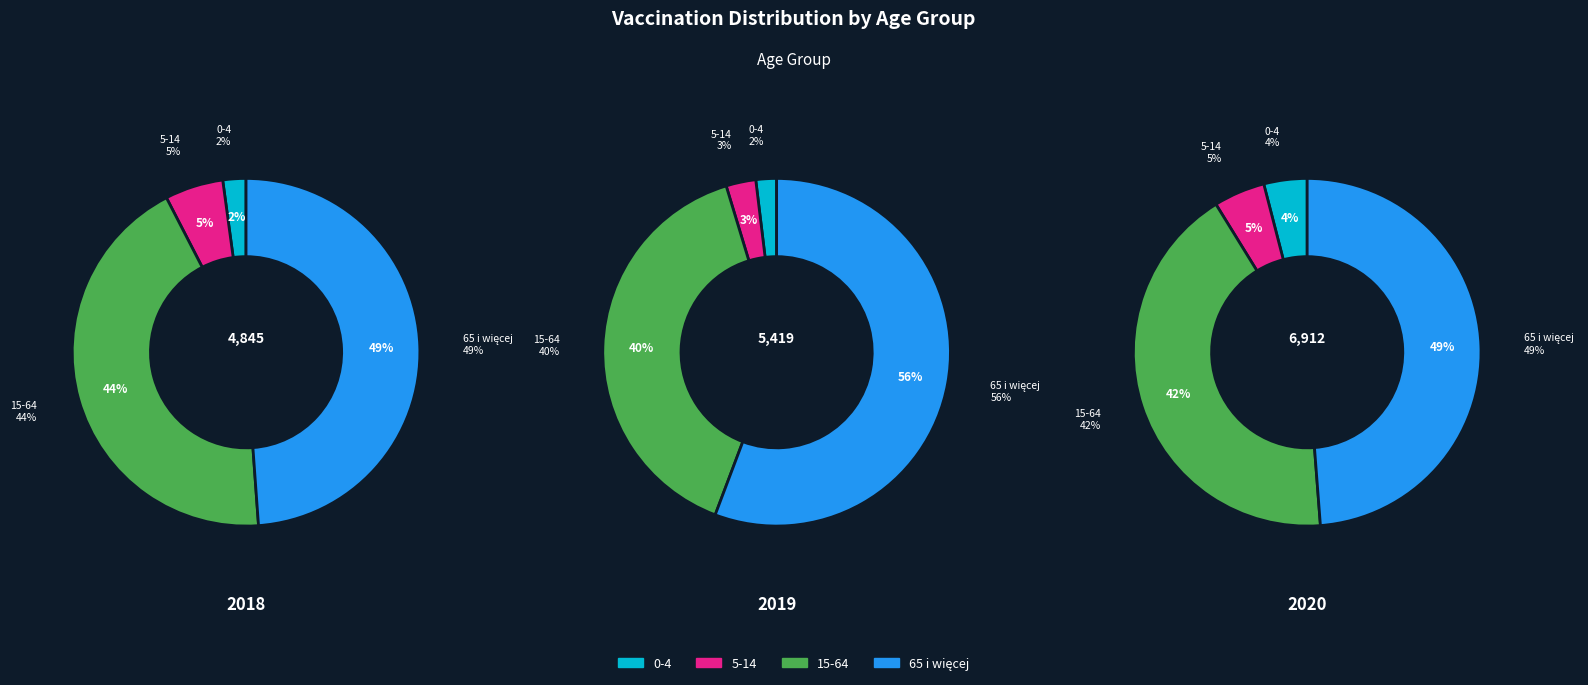

Combined, what portion of the pie is 15-64 and 65 i więcej?

92.4%